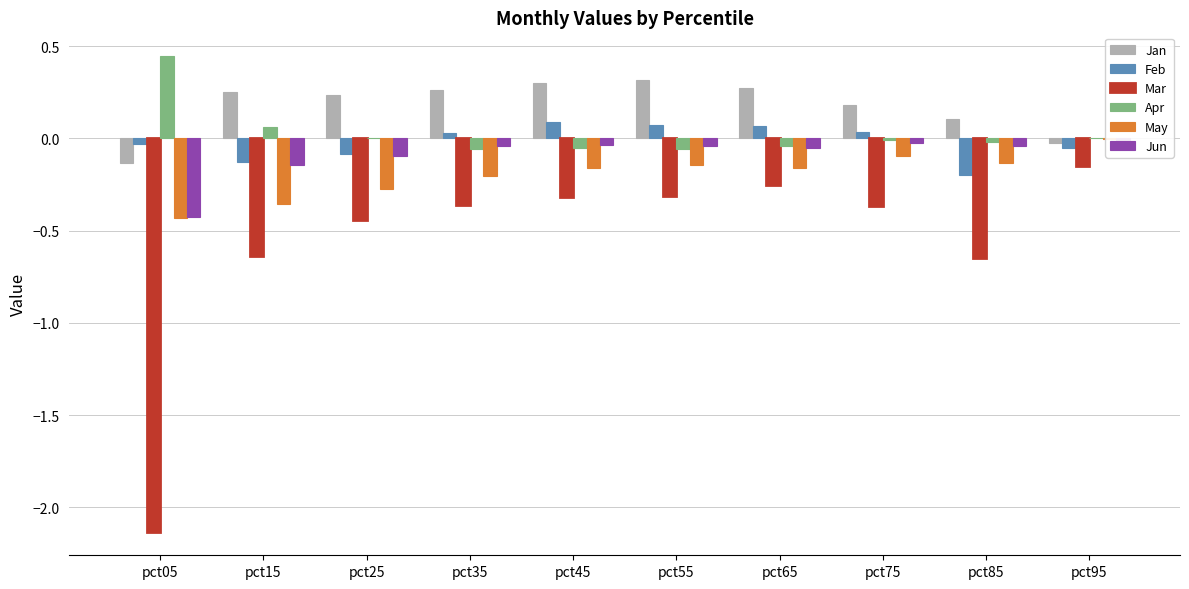

Where is May nearest to the value 0?

pct95